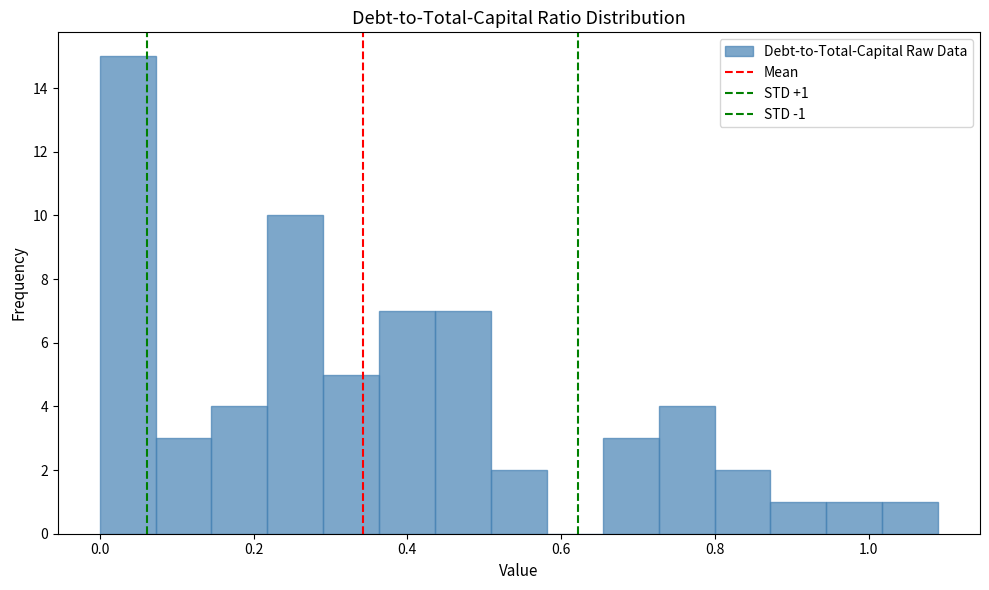

Read against the x-axis, roughly where is the centre of the tallest bar?

0.04